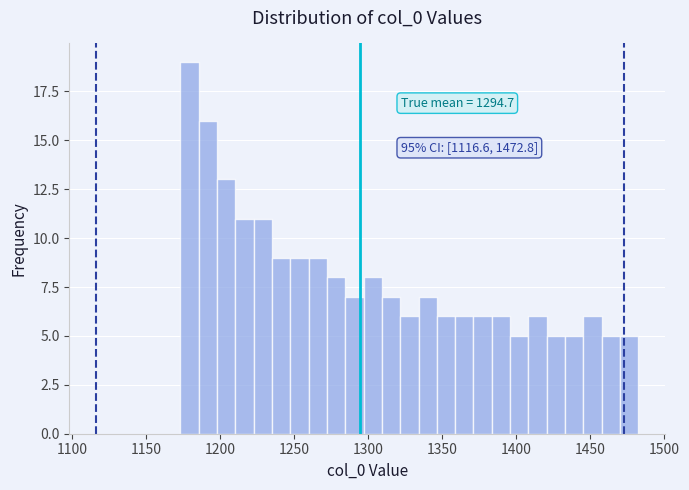

Read against the x-axis, roughly where is the centre of the tallest bar?

1180